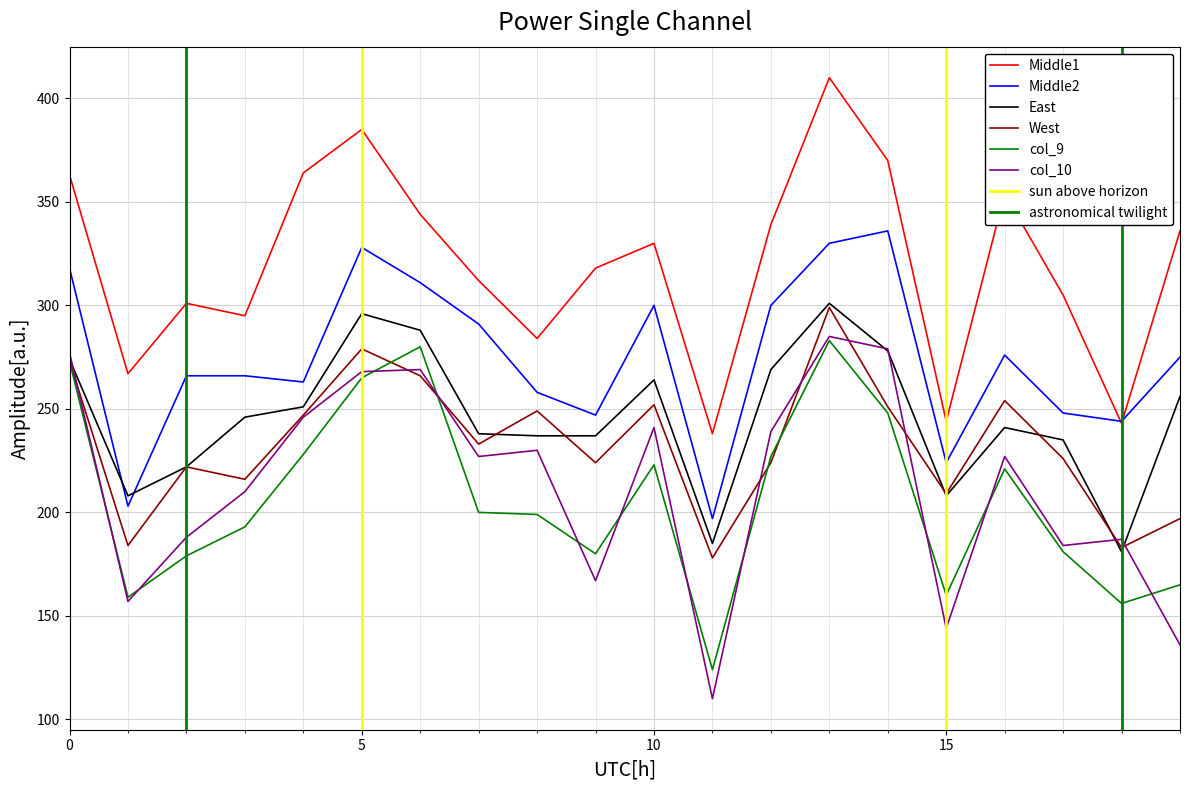

Which series has the largest range (max minus min)?

col_10